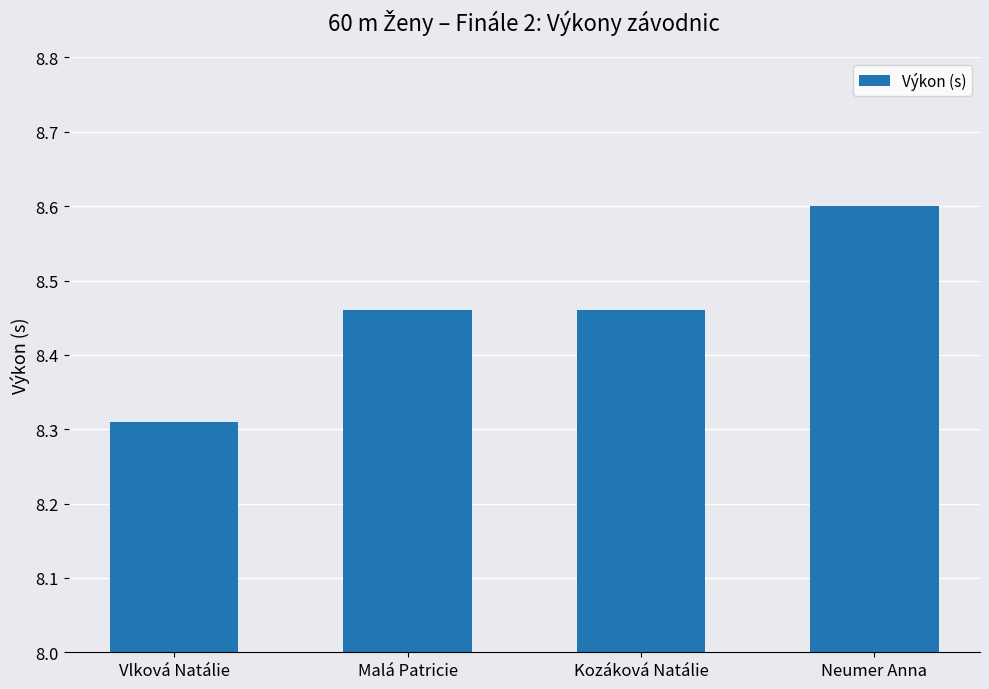

Between Kozáková Natálie and Vlková Natálie, which is larger?

Kozáková Natálie